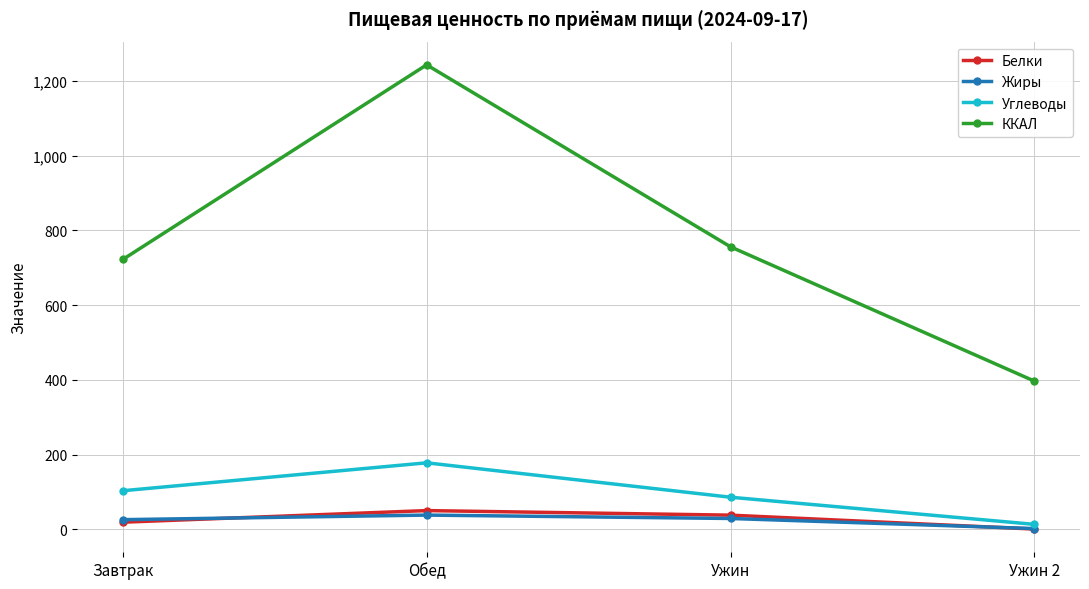

Count the number of data series in this chart.

4